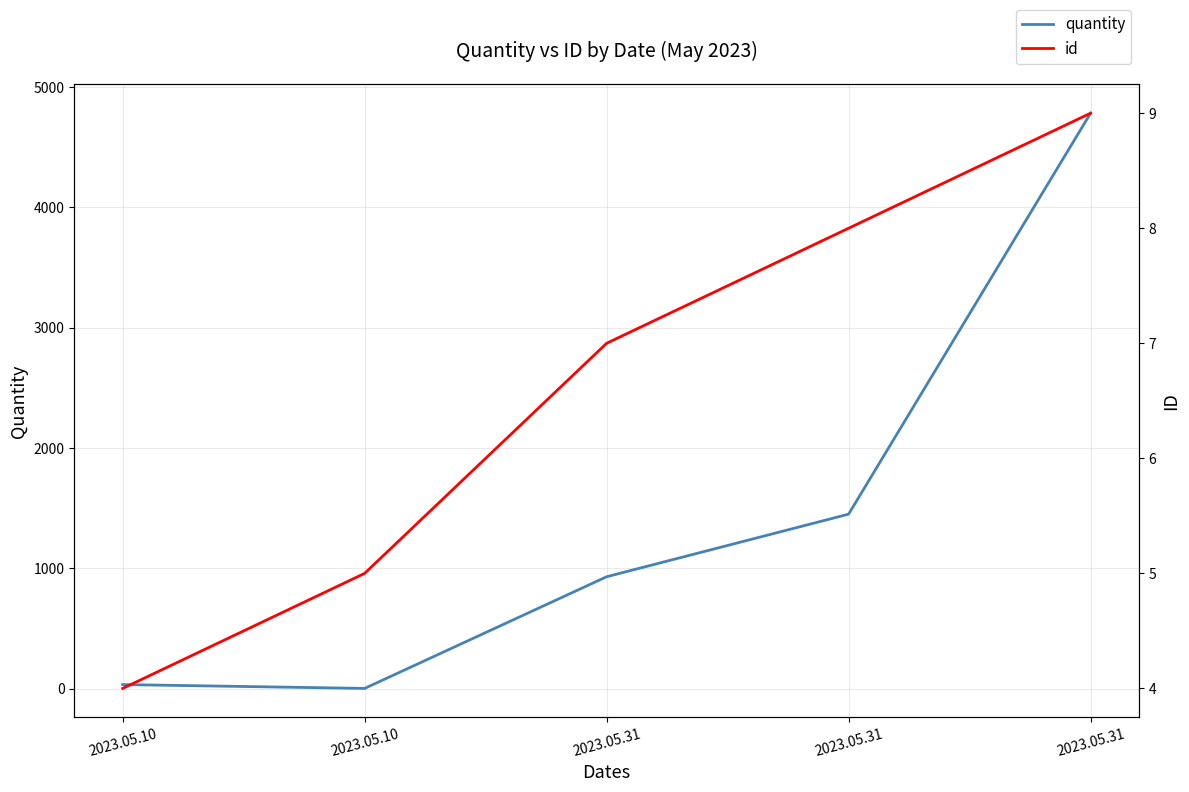

At which label does quantity first exceed 930?

2023.05.31